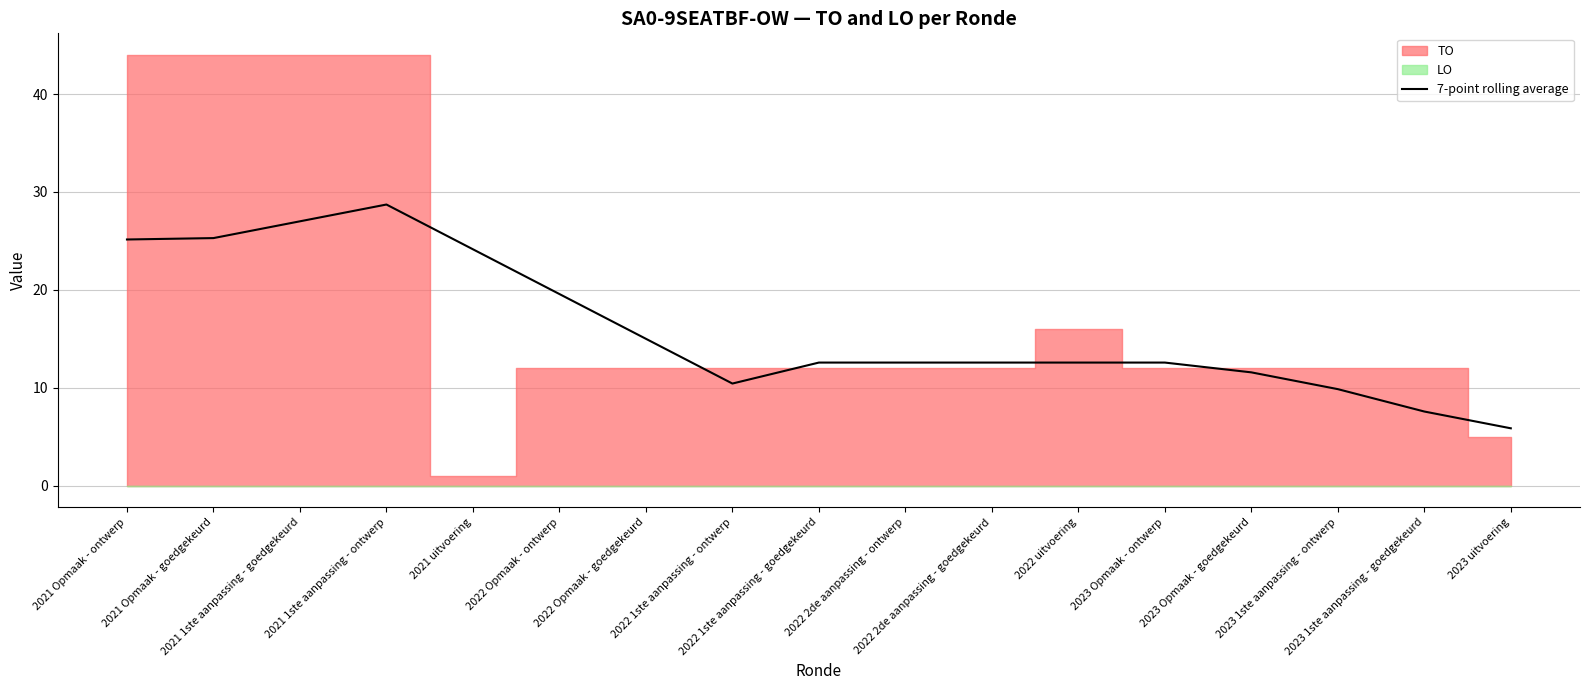

What is the label of the 6th point from the left?

2022 Opmaak - ontwerp